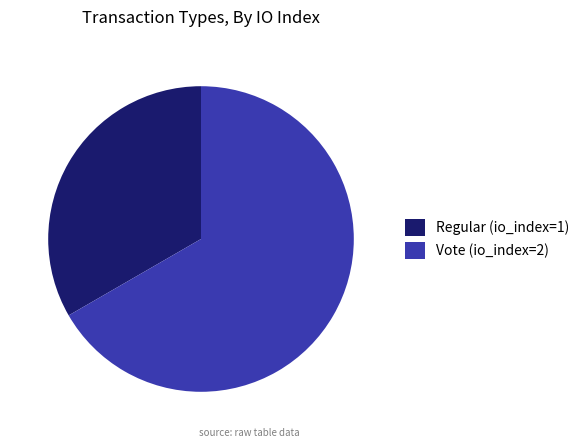

Between Regular (io_index=1) and Vote (io_index=2), which is larger?

Vote (io_index=2)